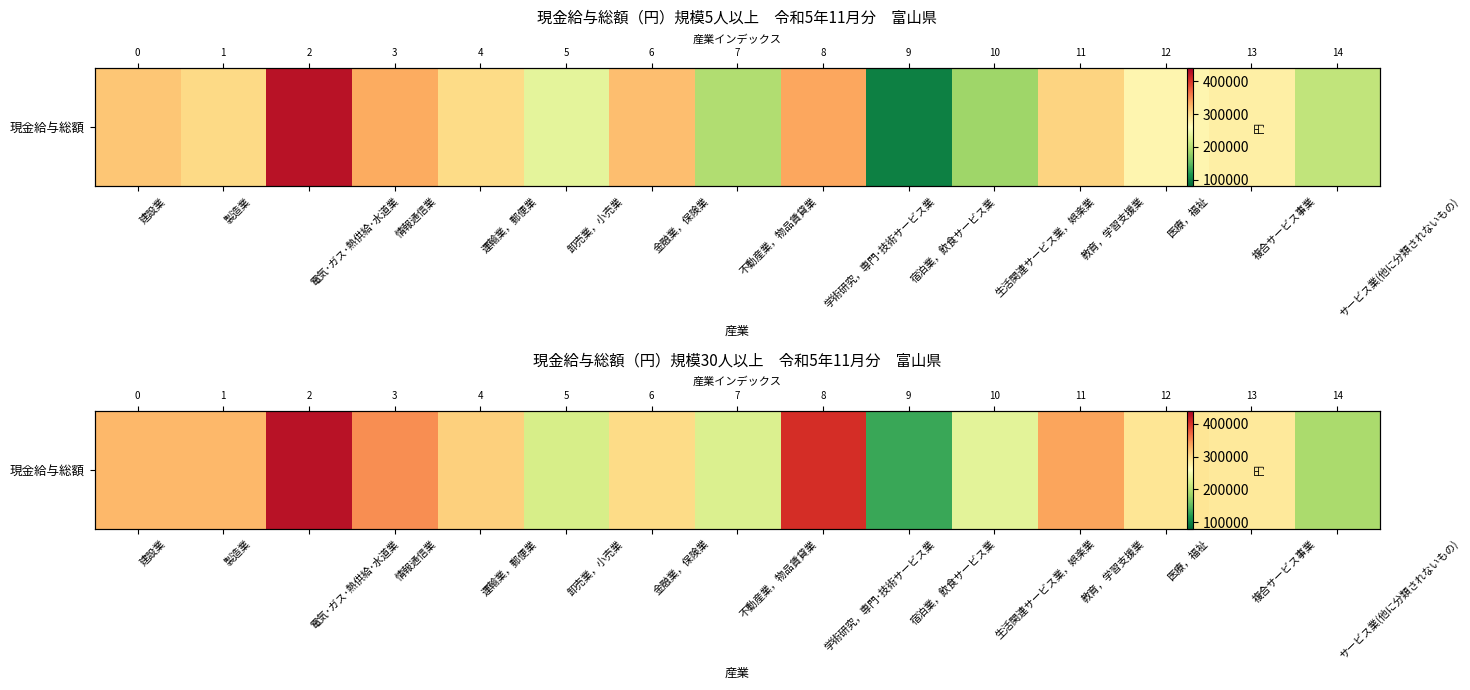

What is the ratio of the value at 製造業 to the value at 運輸業，郵便業?

1.1